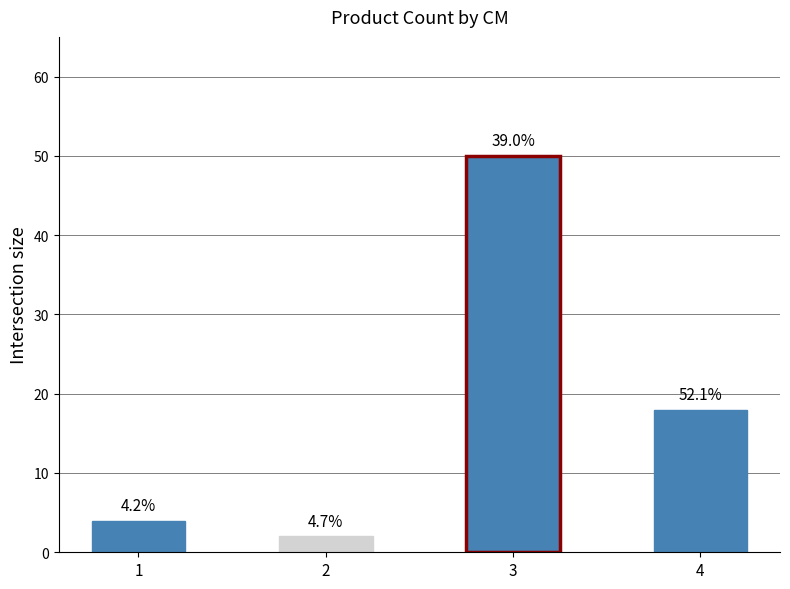

Which series has the widest spread of values?

produit_nbre